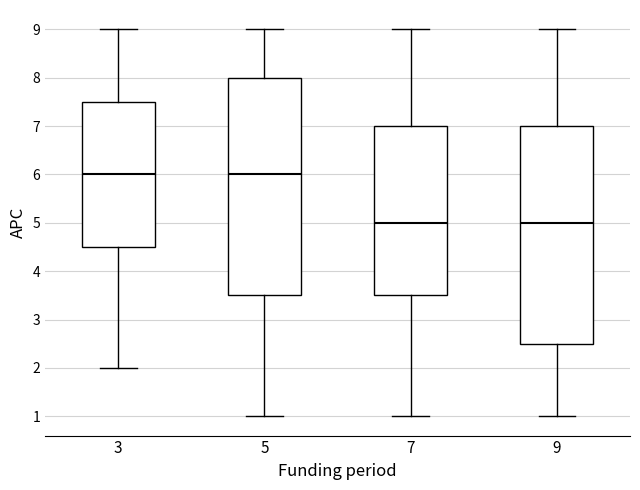

Reading left to right, transcribe this box plot: for each box, give where its median line is, the range the box spans, and where its two whiskers end, as read against the y-axis. The values are not printed on the chart, so give them approximately, as read against the axis.

3: median 6.0, box 4.5 to 7.5, whiskers 2.0 to 9.0
5: median 6.0, box 3.5 to 8.0, whiskers 1.0 to 9.0
7: median 5.0, box 3.5 to 7.0, whiskers 1.0 to 9.0
9: median 5.0, box 2.5 to 7.0, whiskers 1.0 to 9.0